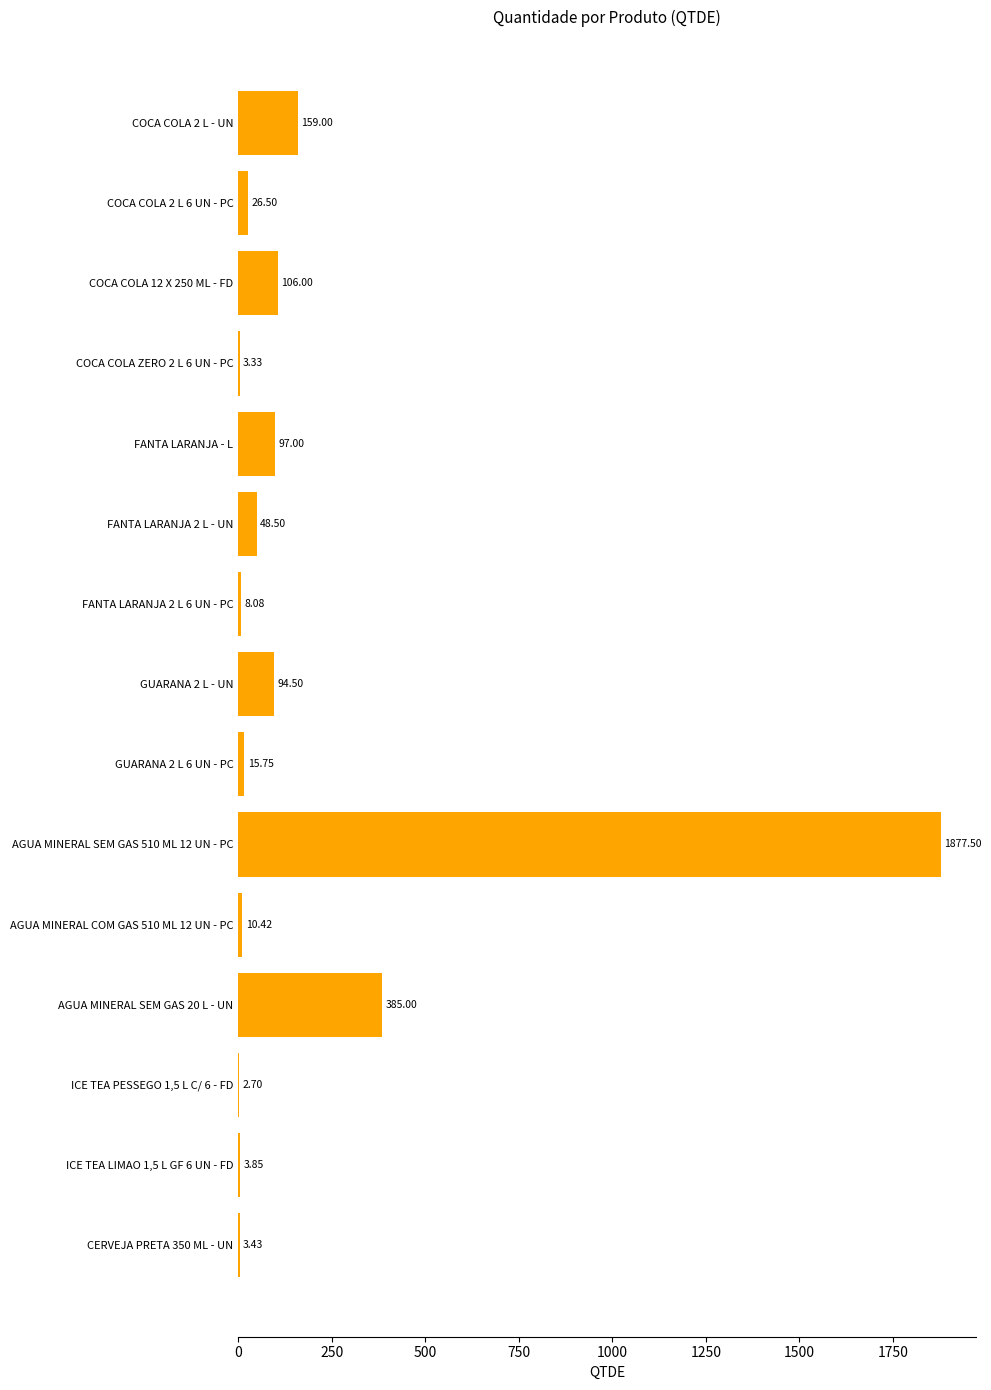

What is the maximum value shown in the chart?

1877.5